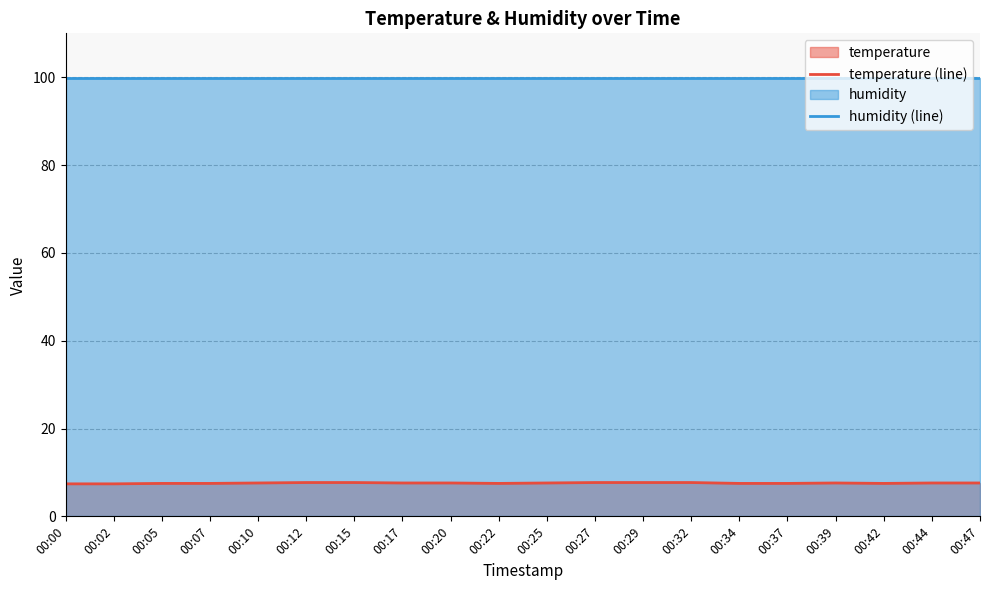

True or false: humidity (line) has a value of 35.7 at 00:12.

False